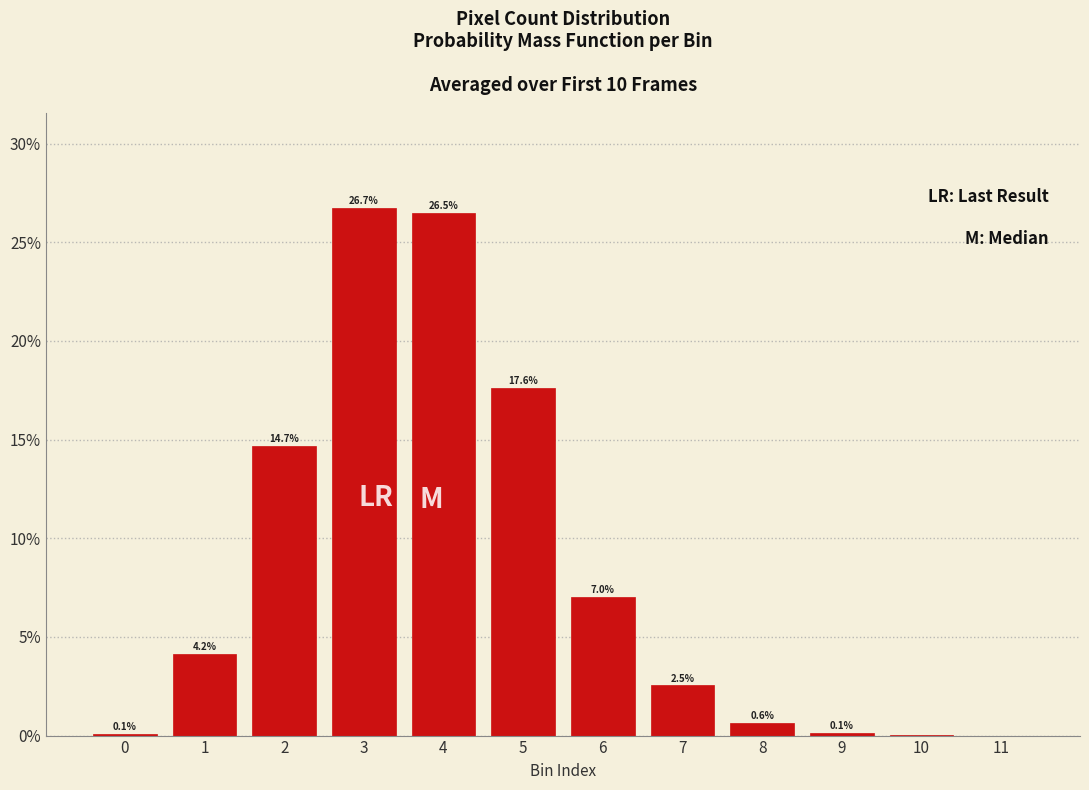

Are the bars horizontal?

No